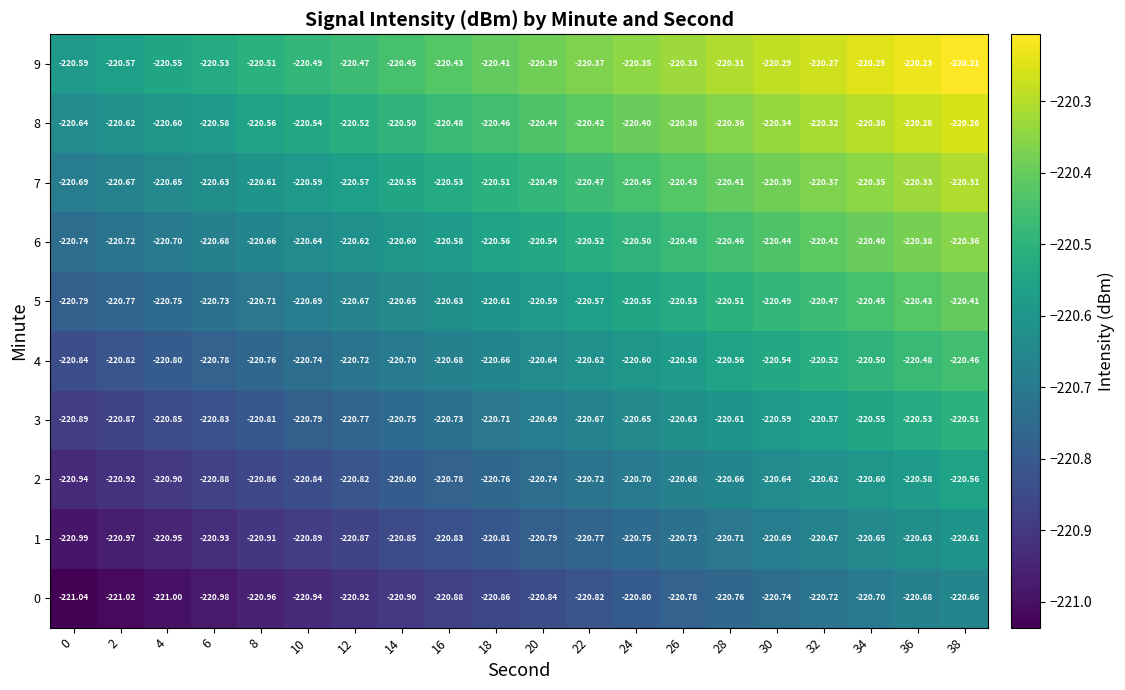

Is the value of 8 at 14 greater than the value of 2 at 32?

Yes